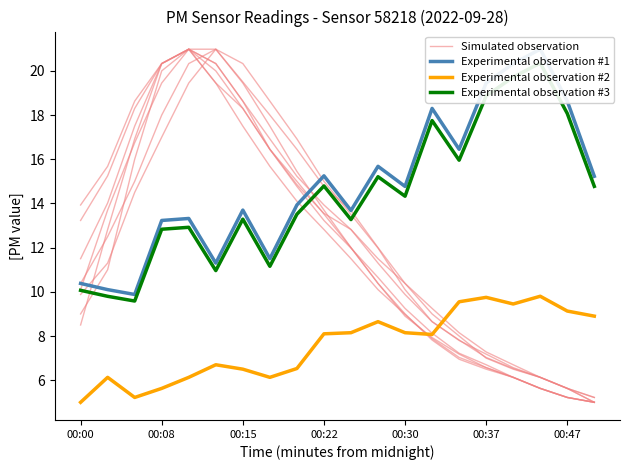

True or false: Simulated observation has more than 1 points higher than both neighbors.

False